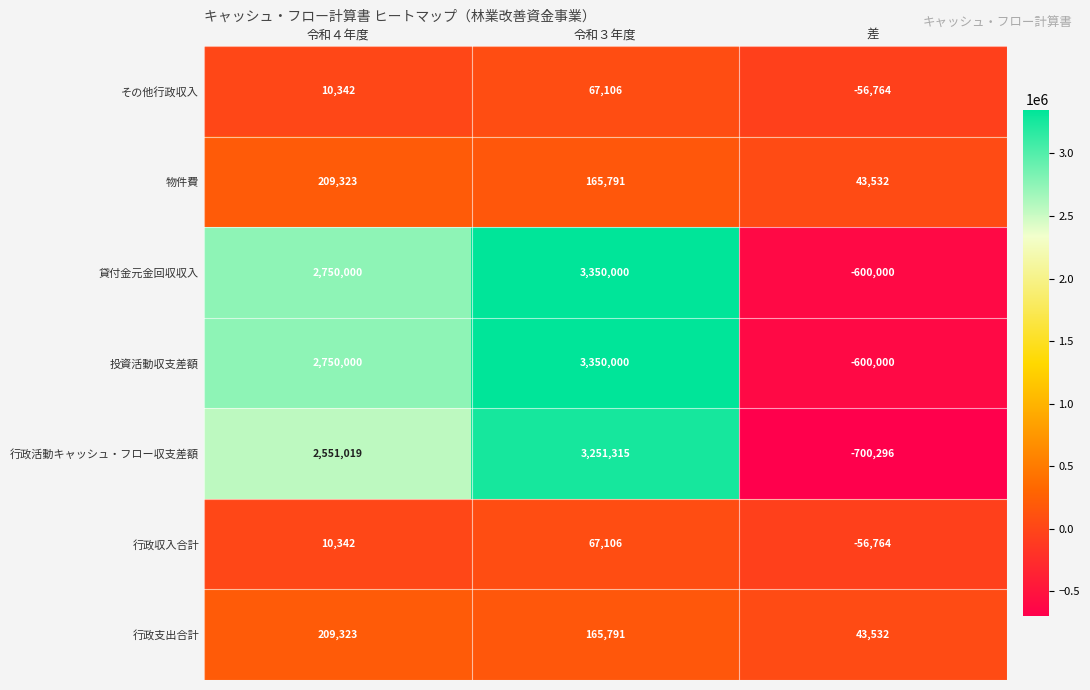

Count the 行政活動キャッシュ・フロー収支差額 values in the range -700296 to 3251315.

3